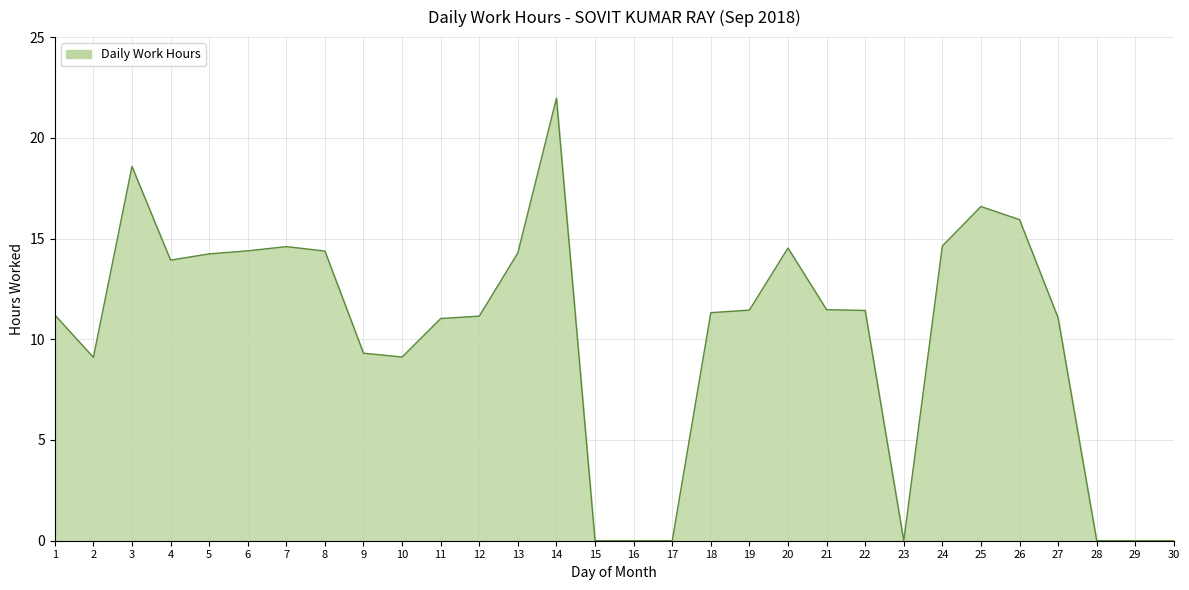

What is the greatest value displayed?

22.0